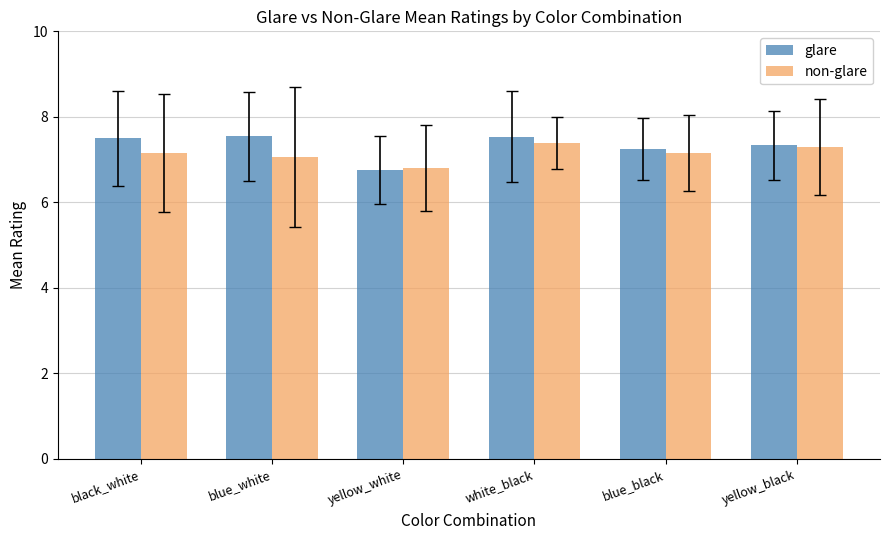

How many distinct data groups are displayed?

2